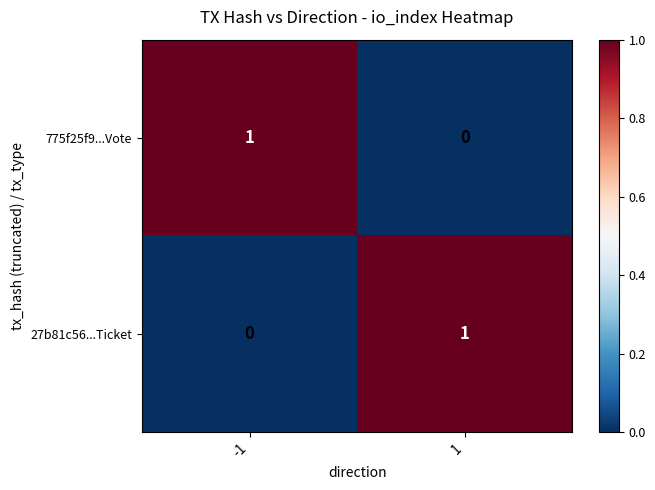

Is it true that 775f25f9...Vote equals 1 at -1?

True